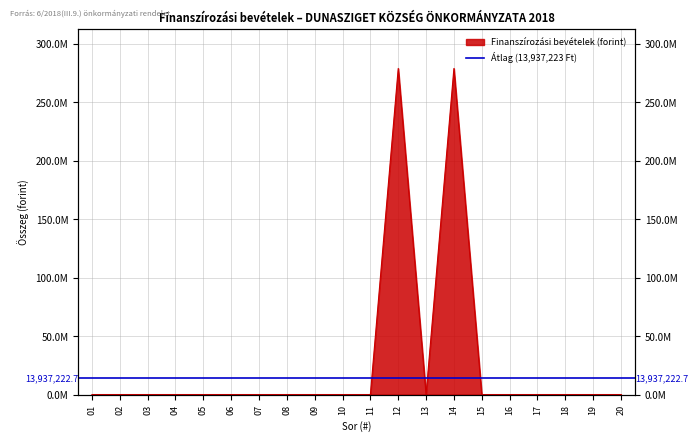

How many lines are shown in the chart?

1